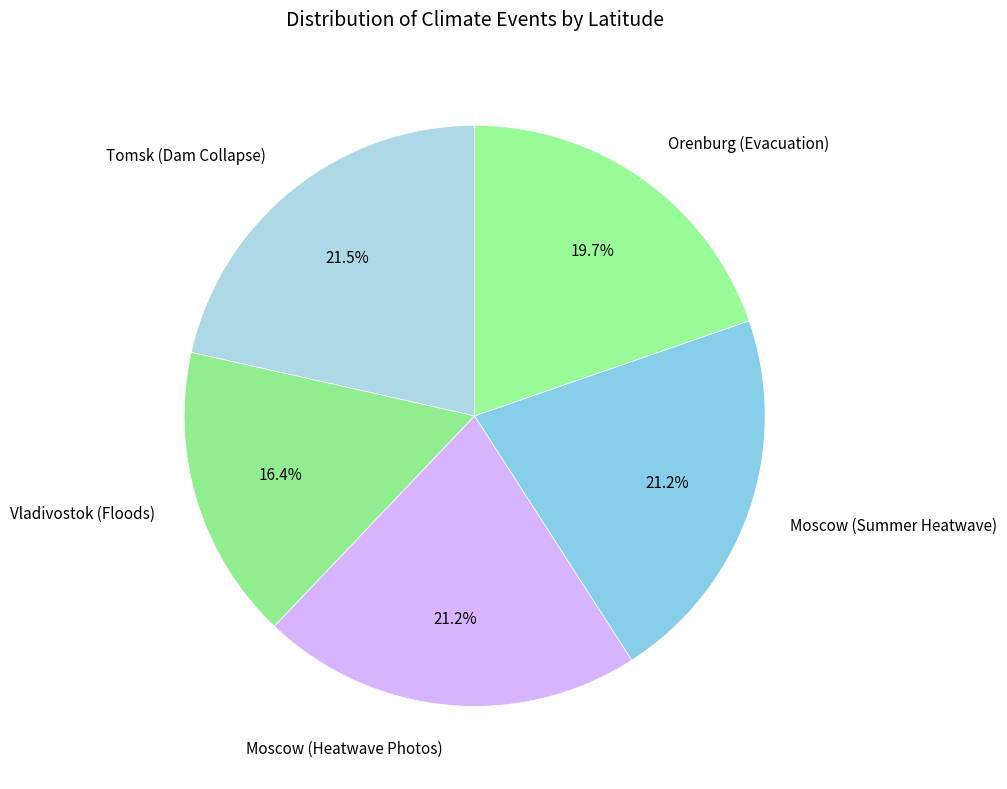

Does Orenburg (Evacuation) represent more than half of the total?

No